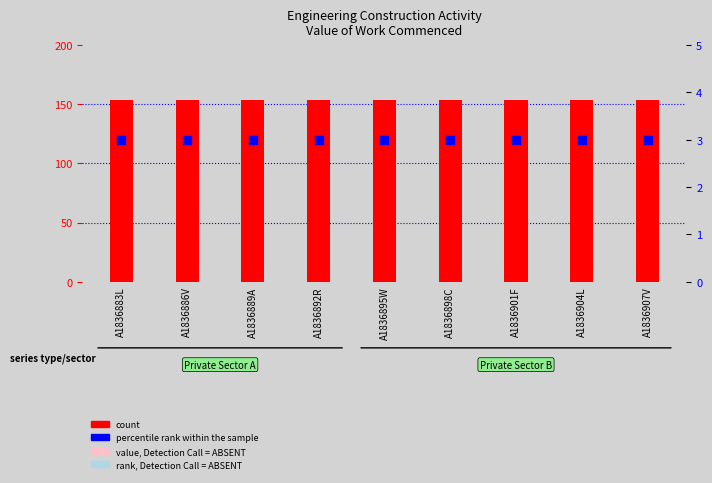

Which series has the largest Y range (max minus min)?

count